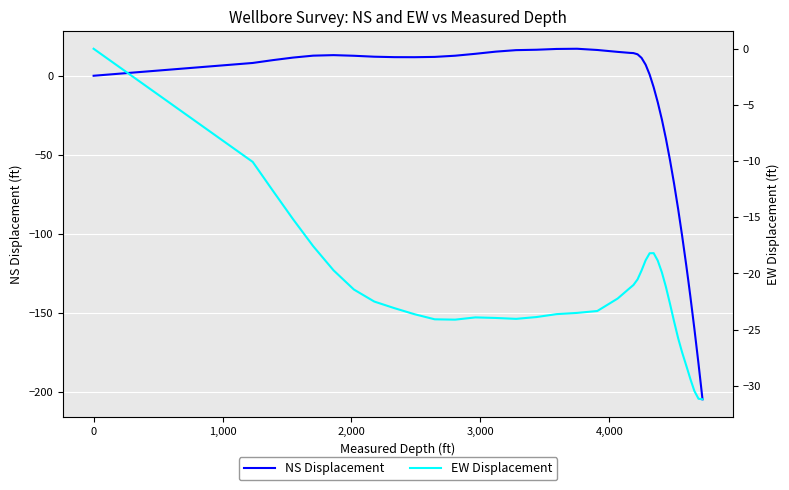

How many data points in NS Displacement are less than 11?

19